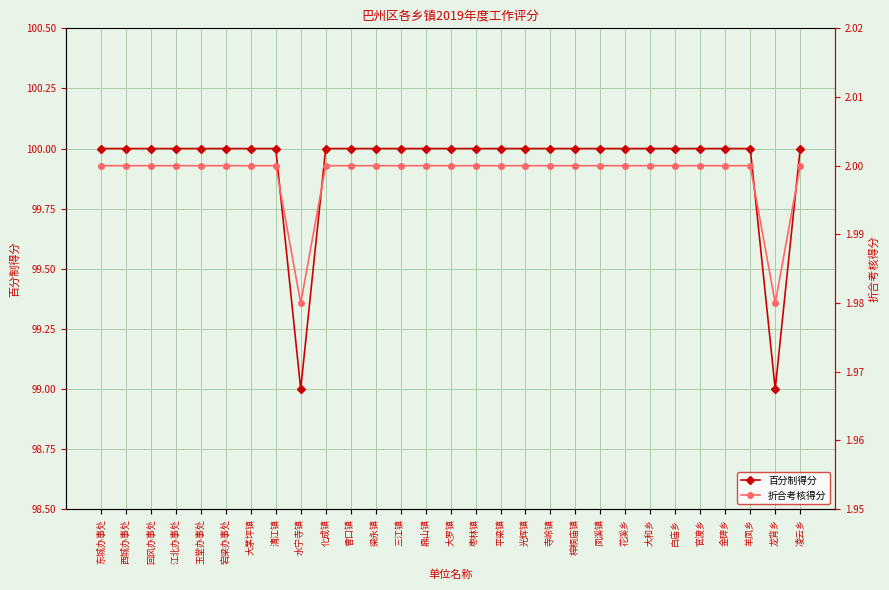

How many series are shown in this chart?

2